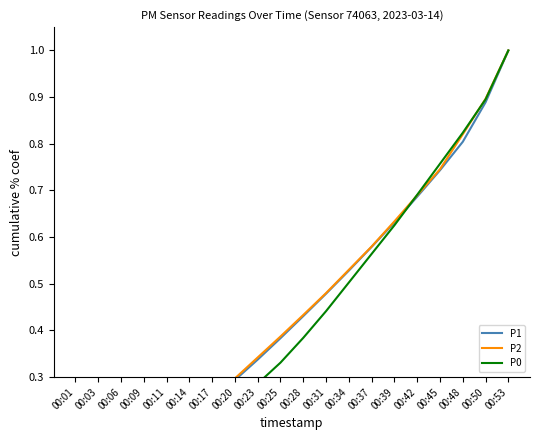

Between 00:28 and 00:48, which is larger?

00:48